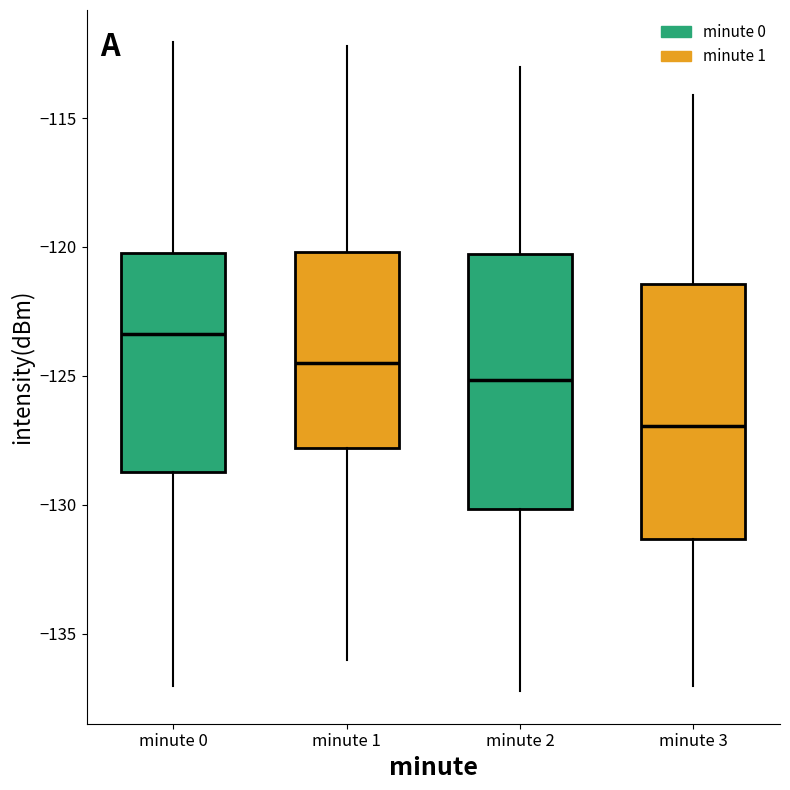

Which box has the lowest median line?

minute 3